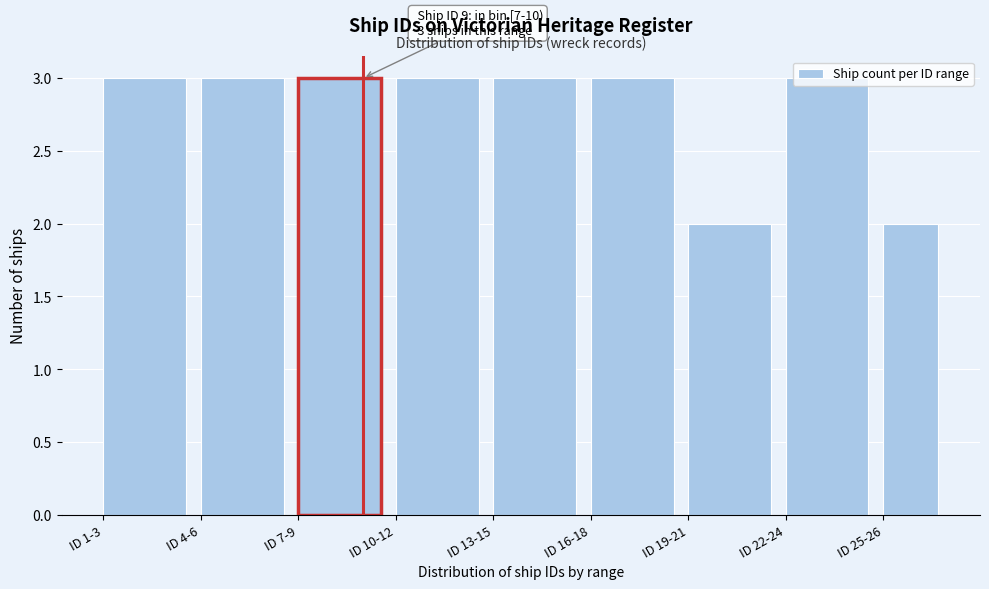

True or false: the data shows 2 at ID 10-12.

False